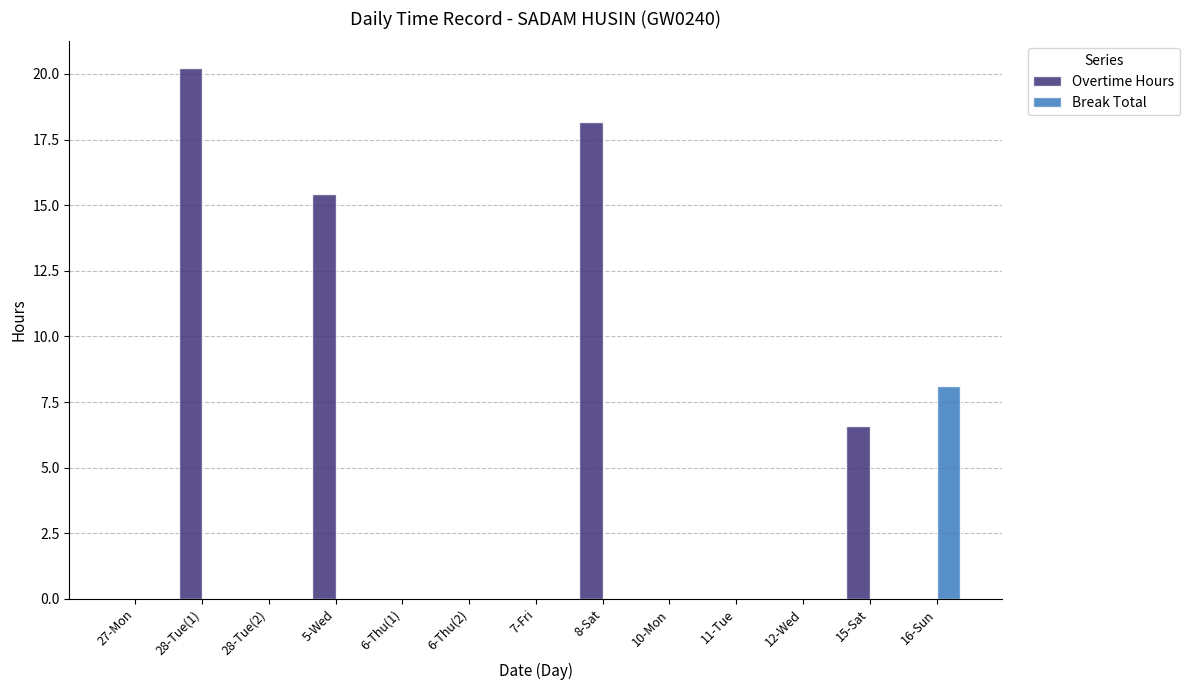

Reading left to right, extract all data points from this chart.

Overtime Hours: 0.0	20.2	0.0	15.4	0.0	0.0	0.0	18.2	0.0	0.0	0.0	6.6	0.0
Break Total: 0.0	0.0	0.0	0.0	0.0	0.0	0.0	0.0	0.0	0.0	0.0	0.0	8.1